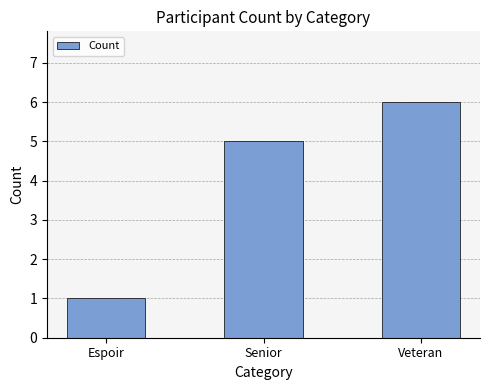

How many bars are there in total?

3